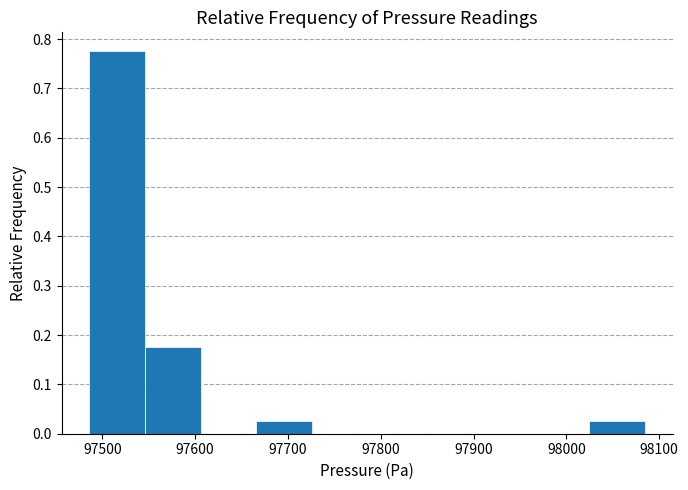

Over which range of the x-axis is the bar tallest?

97490 to 97550